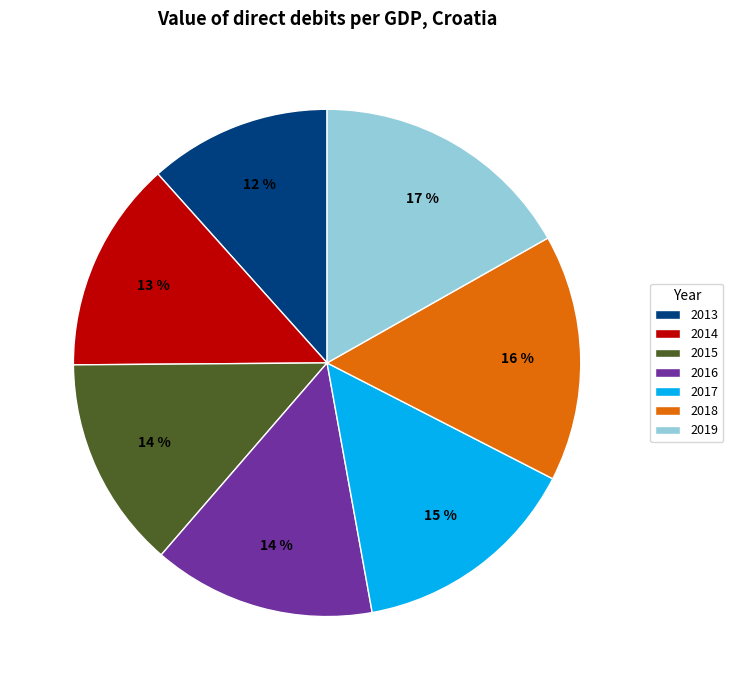

Which category has the biggest portion of the pie?

2019